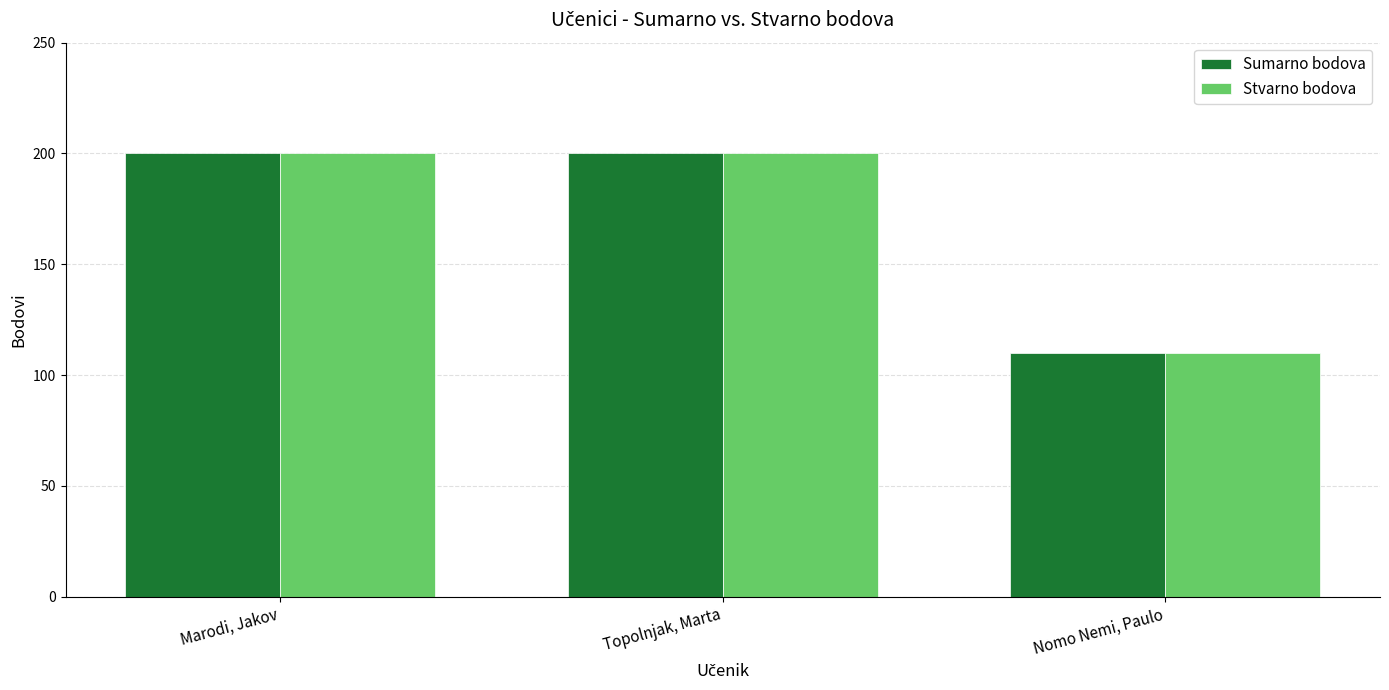

What is the greatest value displayed?

200